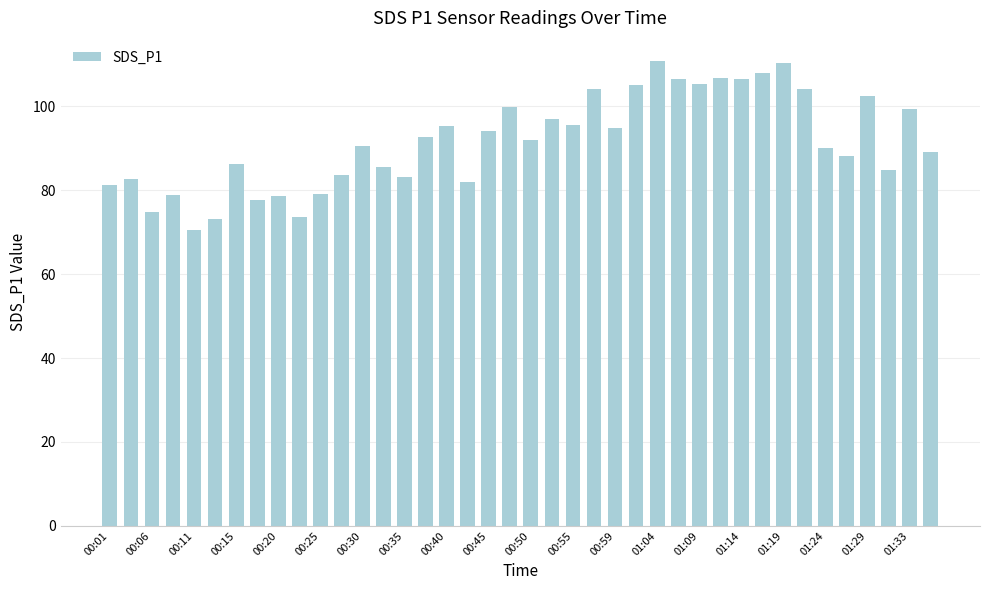

What is the value of the 10th bar from the left?

73.5